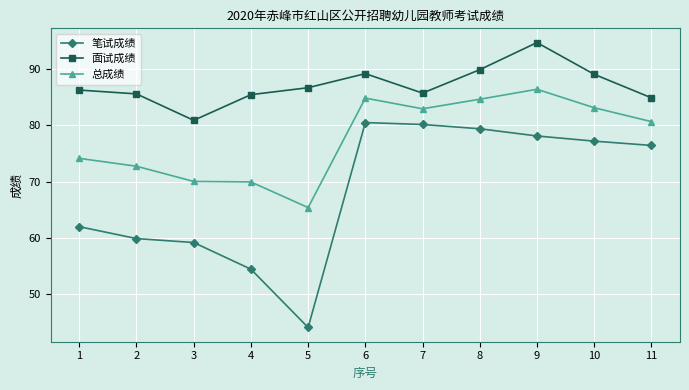

How many lines are shown in the chart?

3